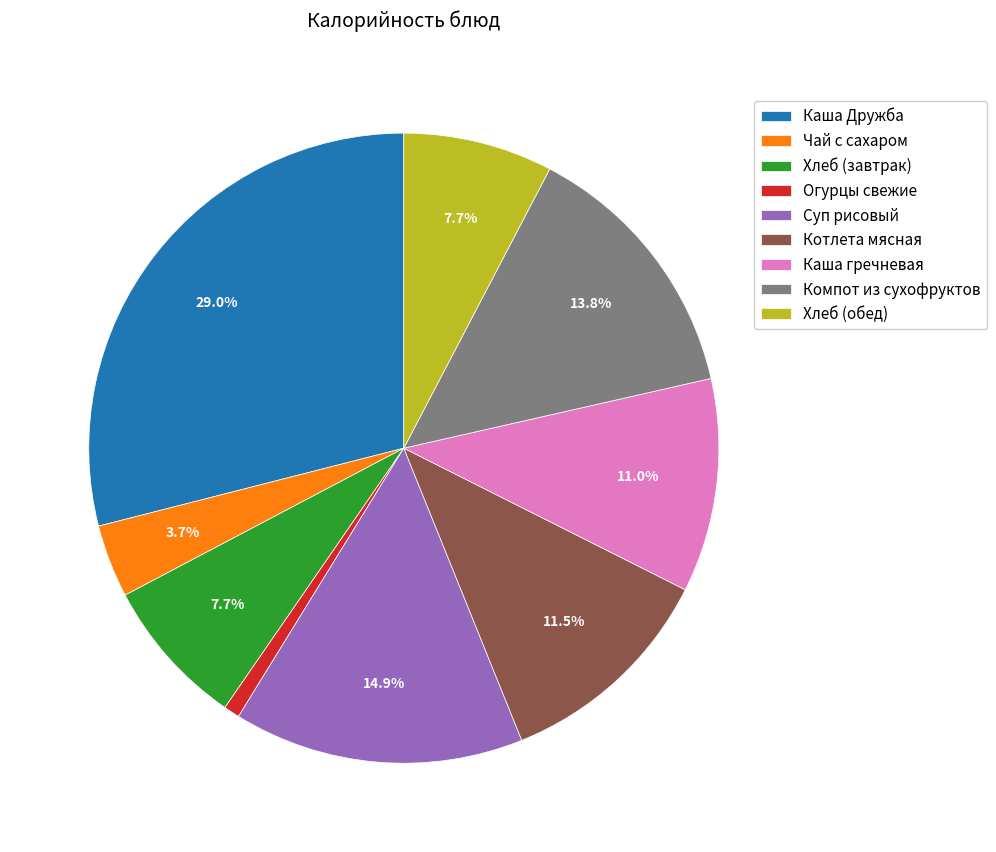

Does Компот из сухофруктов represent more than half of the total?

No